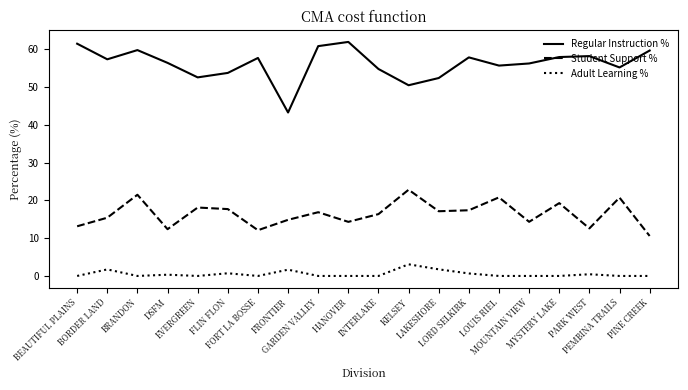

In Regular Instruction %, how many points are lower than both neighbors (excluding endpoints)?

6